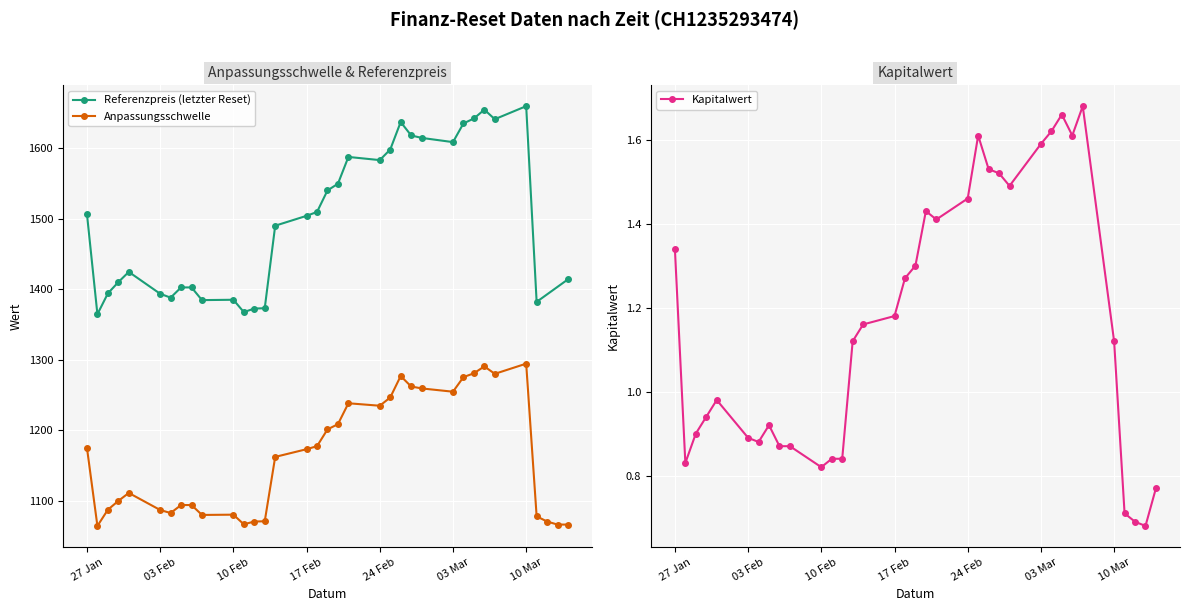

Is this an area chart (filled region under the line)?

No